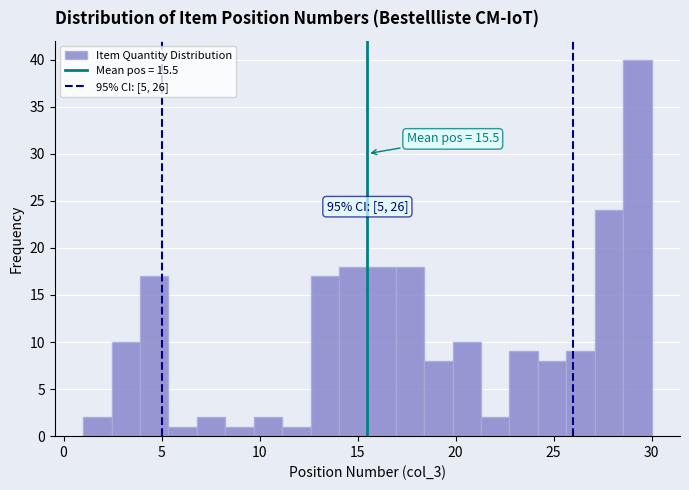

Around what value on the x-axis is the tallest bar? Give the approximate position of its centre, as read against the axis.

29.5